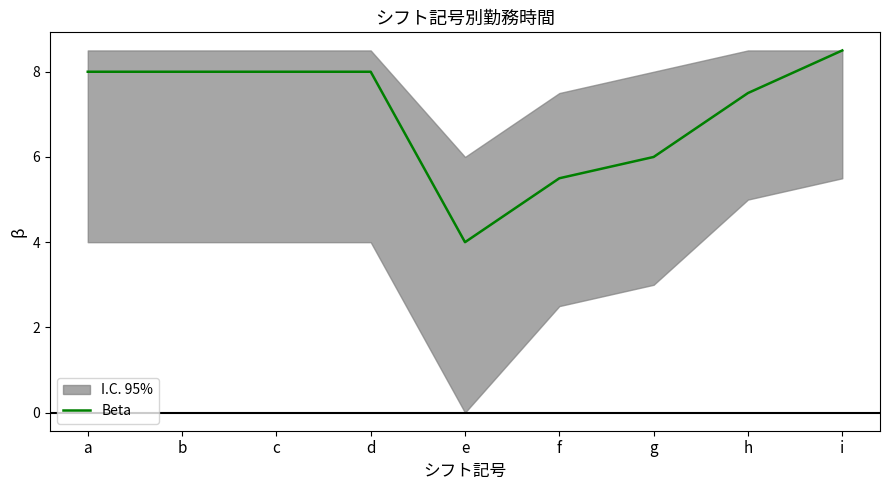

Reading right to left, list all the values displayed in this chart.

8.5	7.5	6.0	5.5	4.0	8.0	8.0	8.0	8.0